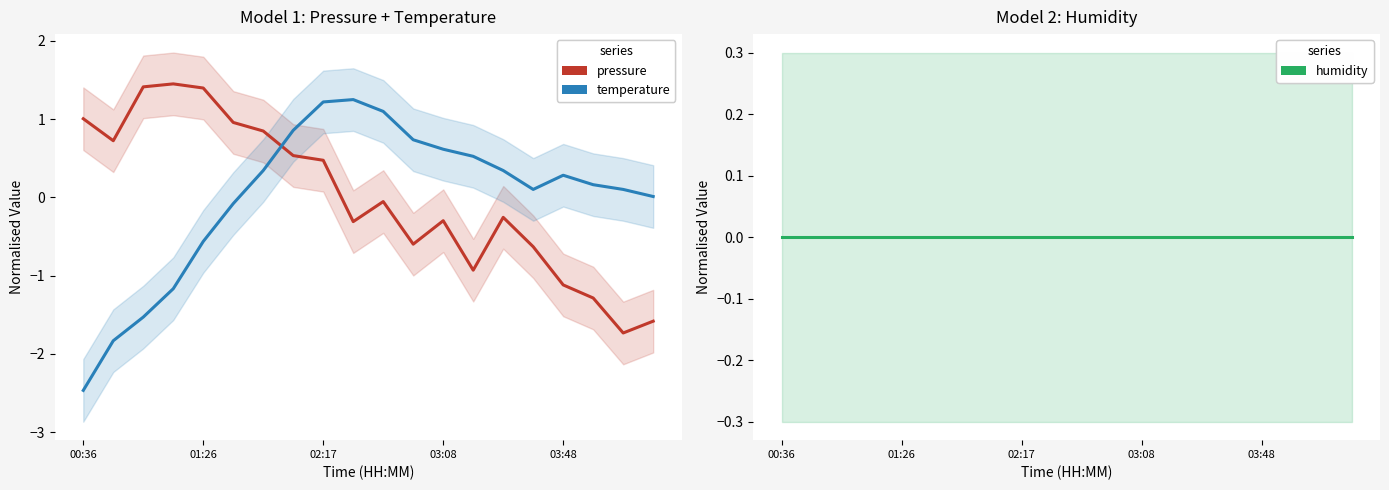

True or false: pressure and temperature intersect in this chart.

True